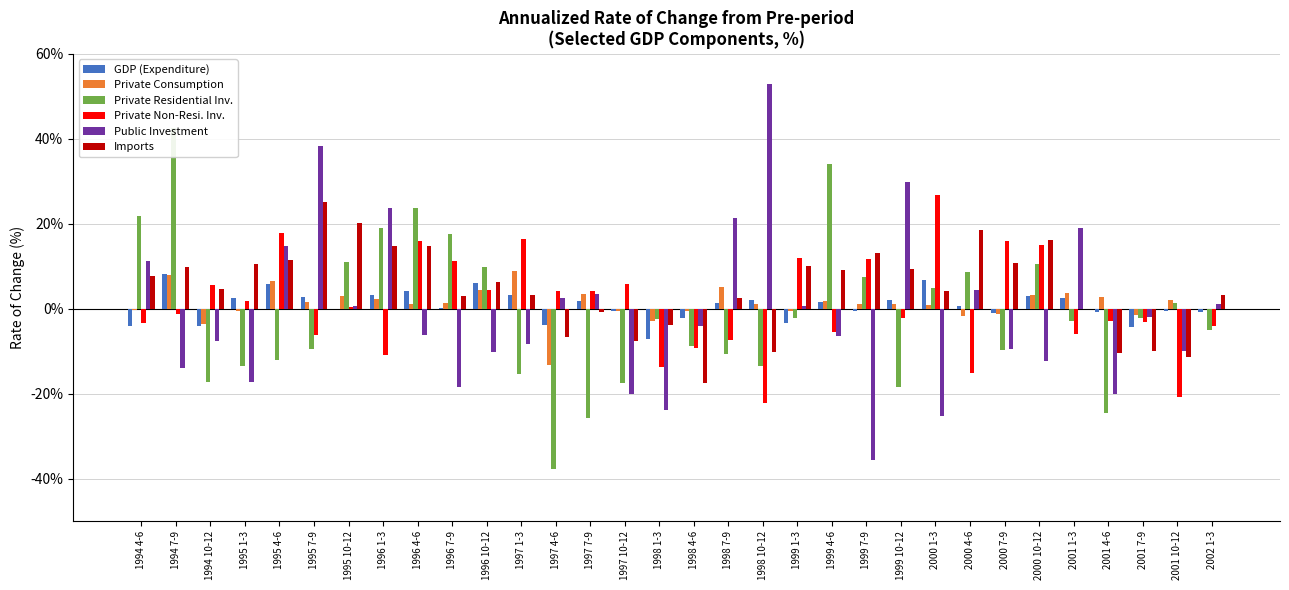

Which series has the largest range (max minus min)?

Public Investment